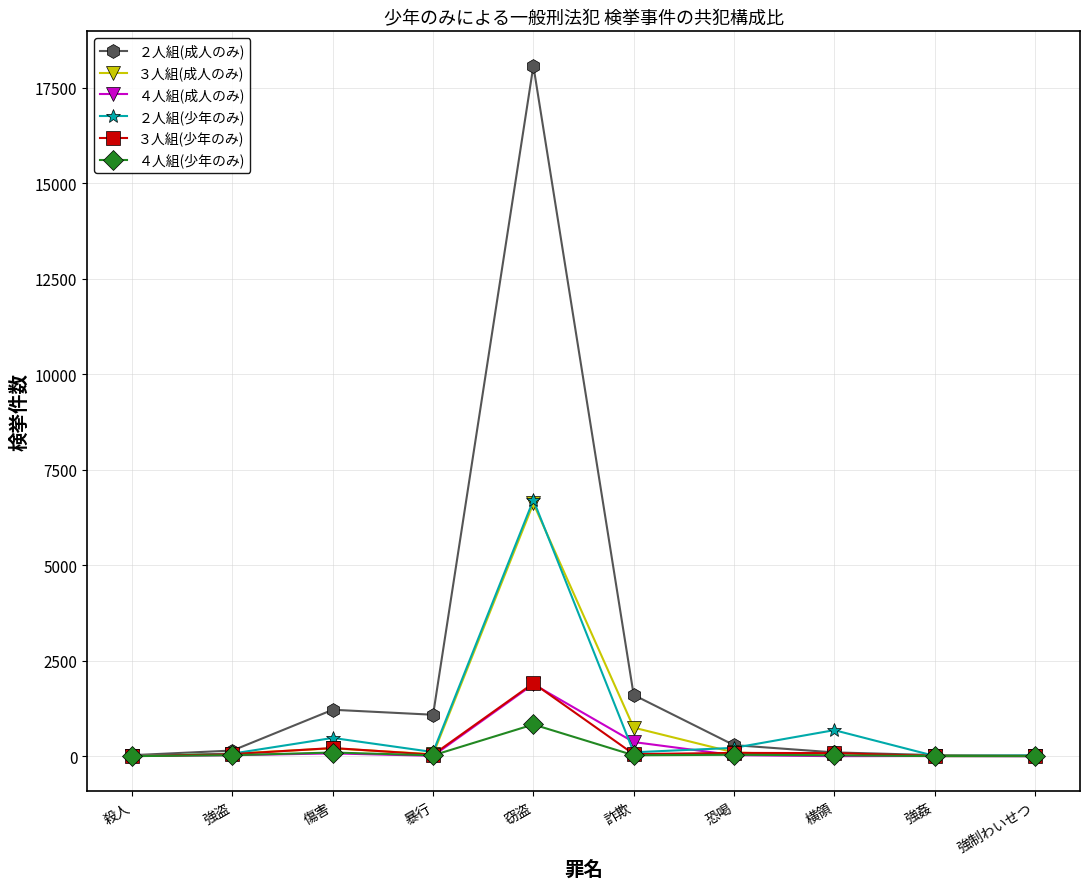

Which series has the widest spread of values?

２人組(成人のみ)